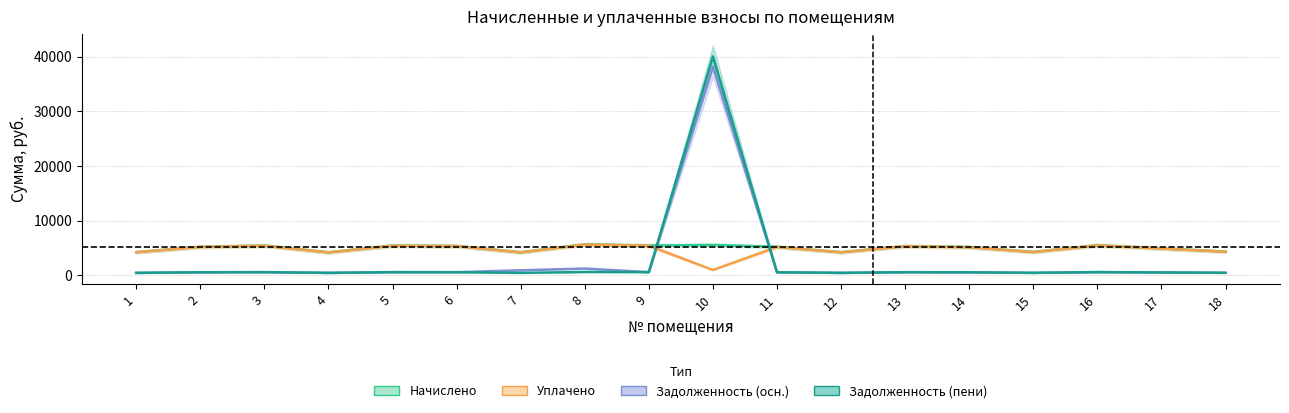

Reading right to left, what are all the values shown in this chart?

Начислено: 18=4352.7	17=4938.9	16=5516.4	15=4287.0	14=5178.8	13=5367.1	12=4240.7	11=5231.2	10=5573.2	9=5459.5	8=5680.7	7=4228.3	6=5380.5	5=5456.8	4=4218.6	3=5451.5	2=5232.1	1=4248.7
Уплачено: 18=4334.1	17=4917.8	16=5492.8	15=4268.6	14=5156.6	13=5344.2	12=4222.6	11=5208.8	10=1000.0	9=5436.1	8=5656.4	7=4210.2	6=5357.6	5=5433.4	4=4200.5	3=5428.2	2=5209.7	1=4233.5
Задолженность (осн.): 18=483.6	17=548.8	16=612.9	15=476.3	14=575.4	13=596.4	12=471.2	11=581.2	10=38178.2	9=606.6	8=1262.4	7=939.6	6=597.8	5=606.3	4=468.7	3=605.7	2=581.3	1=472.1
Задолженность (пени): 18=483.6	17=548.8	16=612.9	15=476.3	14=575.4	13=596.4	12=471.2	11=581.2	10=40035.9	9=606.6	8=631.2	7=469.8	6=597.7	5=606.3	4=468.7	3=605.7	2=581.3	1=469.2